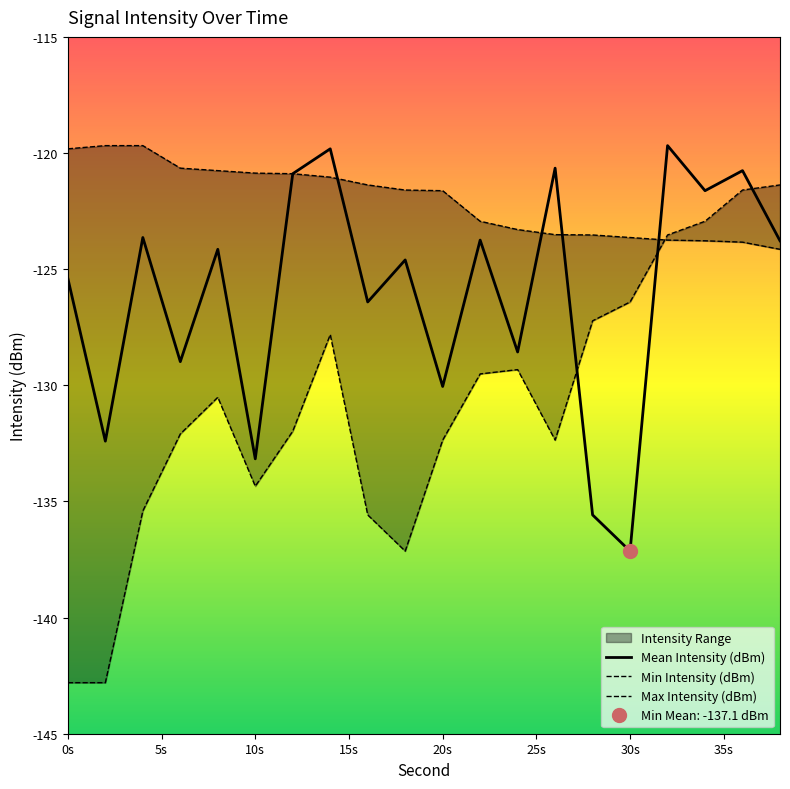

What is the maximum value for Mean Intensity (dBm)?

-119.7